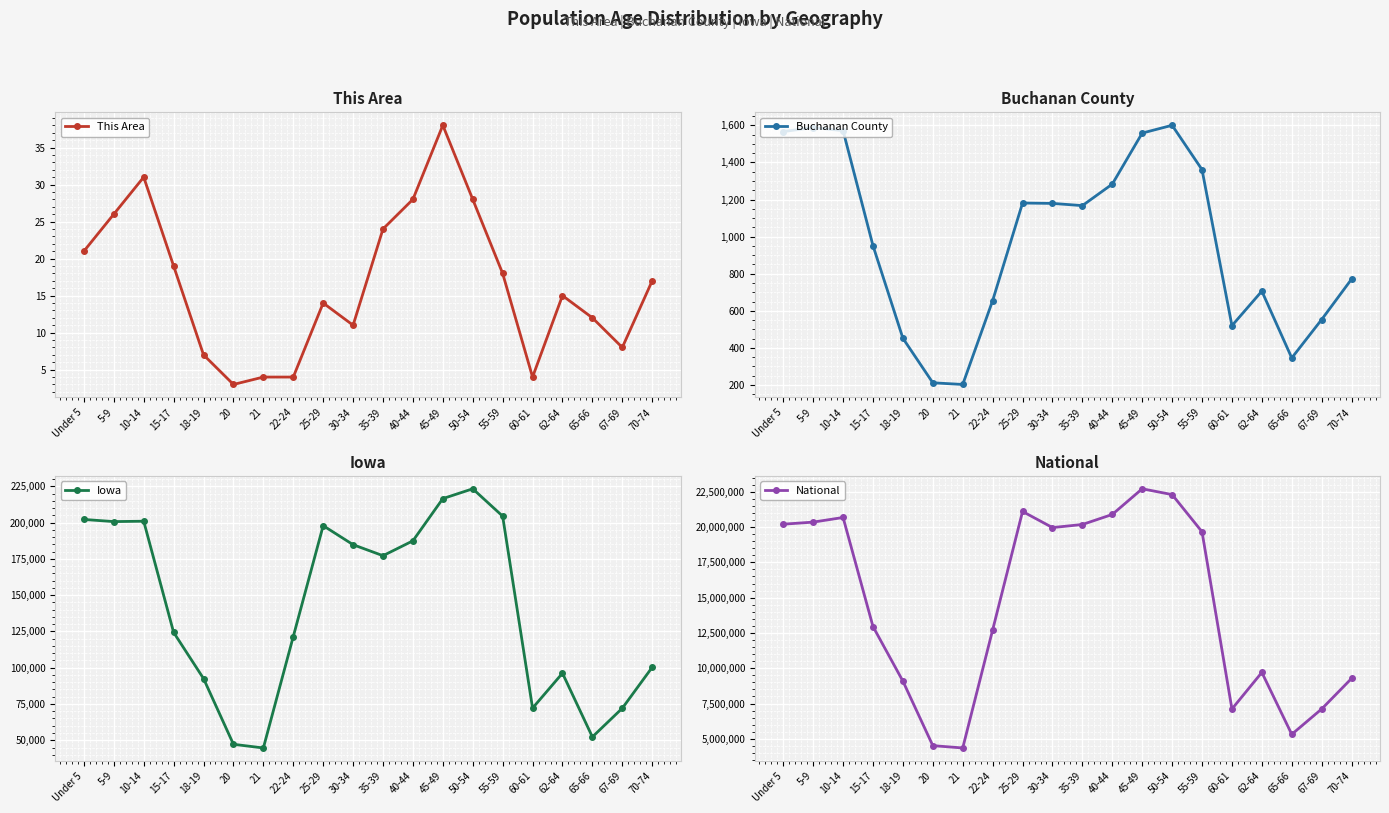

Is it true that Buchanan County equals 1994 at 25-29?

False